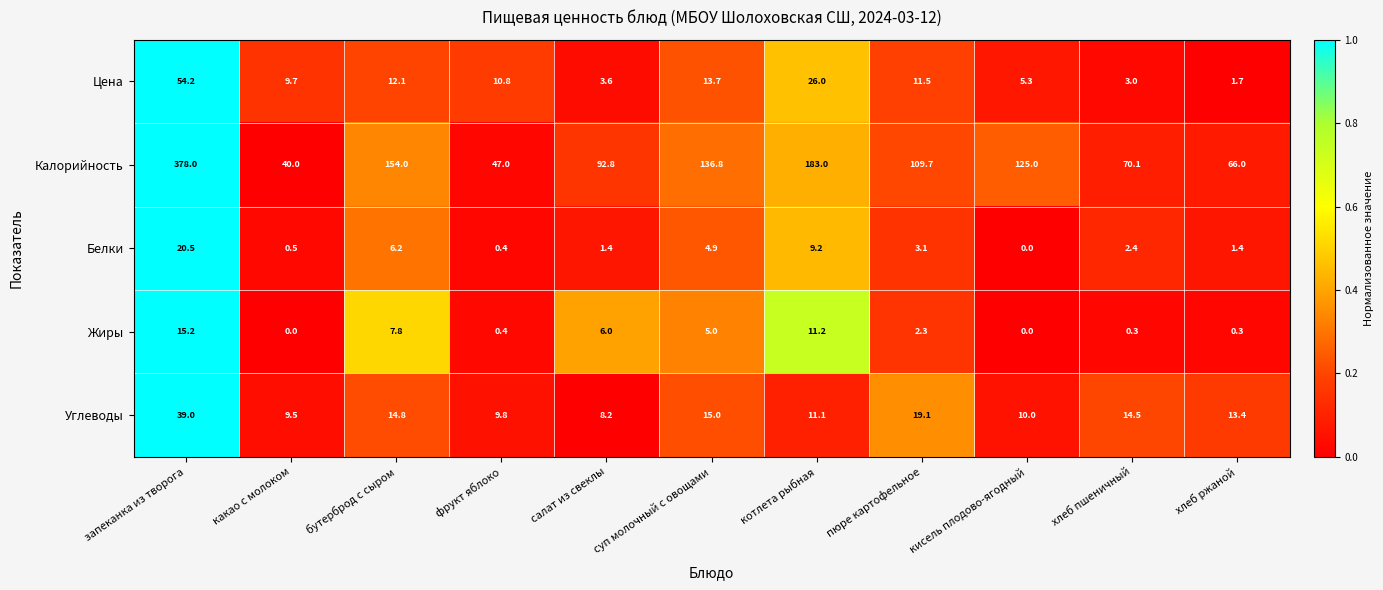

What is the sum of the Калорийность values at пюре картофельное and фрукт яблоко?

156.7